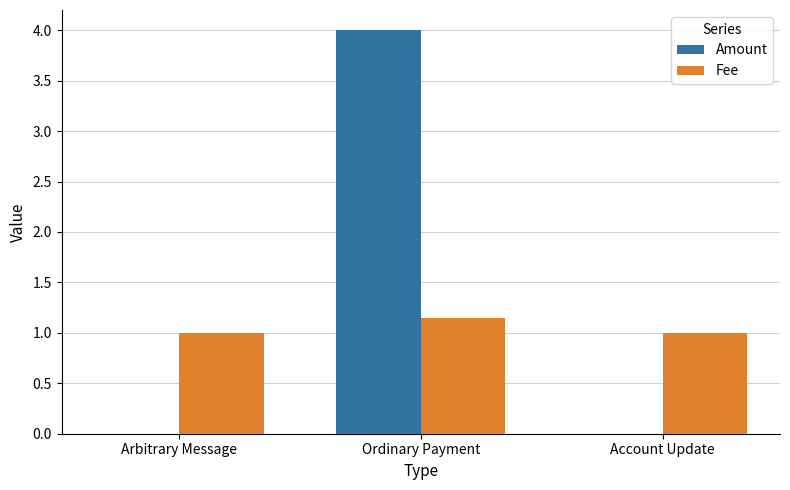

What is the total value across all series at Ordinary Payment?

5.1